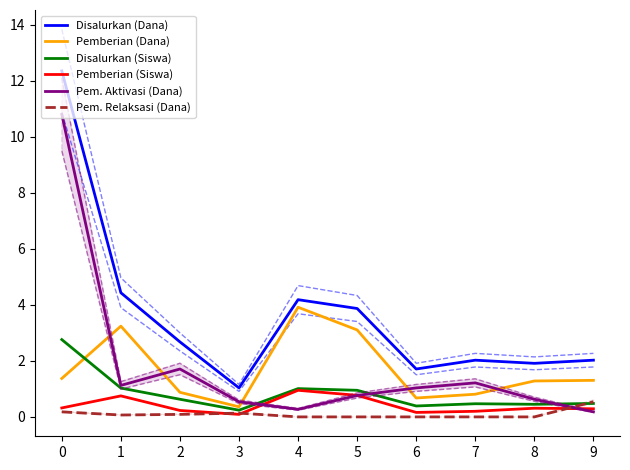

How many lines are shown in the chart?

6